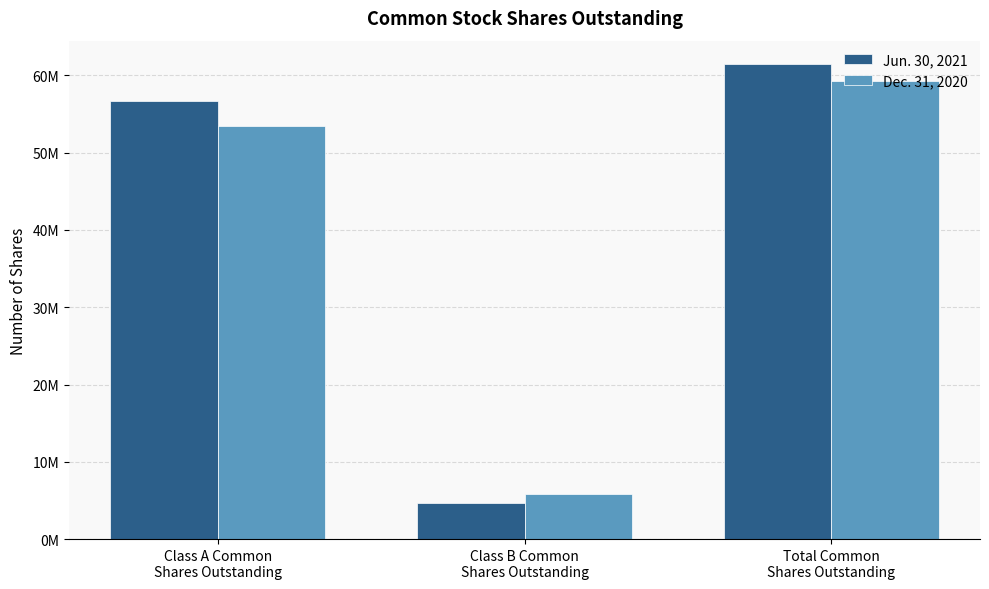

List the series in order of their overall mean, highest first.

Jun. 30, 2021, Dec. 31, 2020